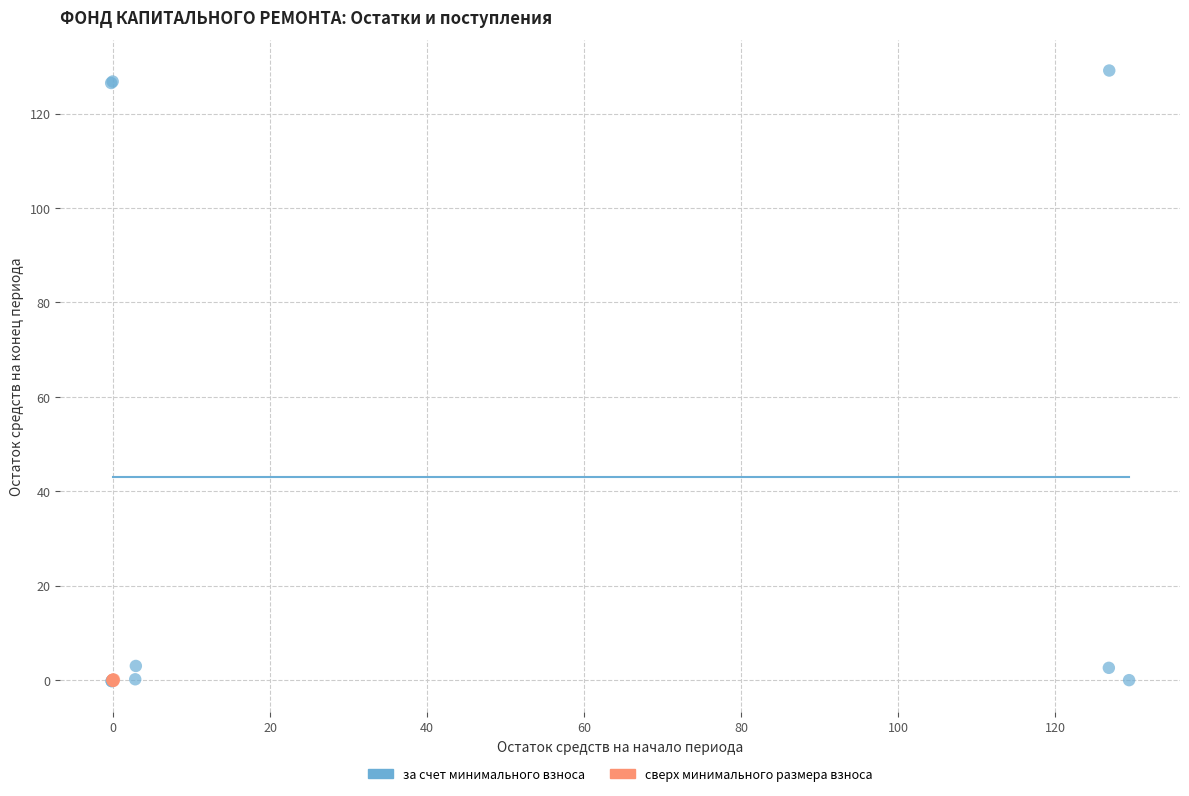

What are all the series names shown in the legend?

за счет минимального взноса, сверх минимального размера взноса